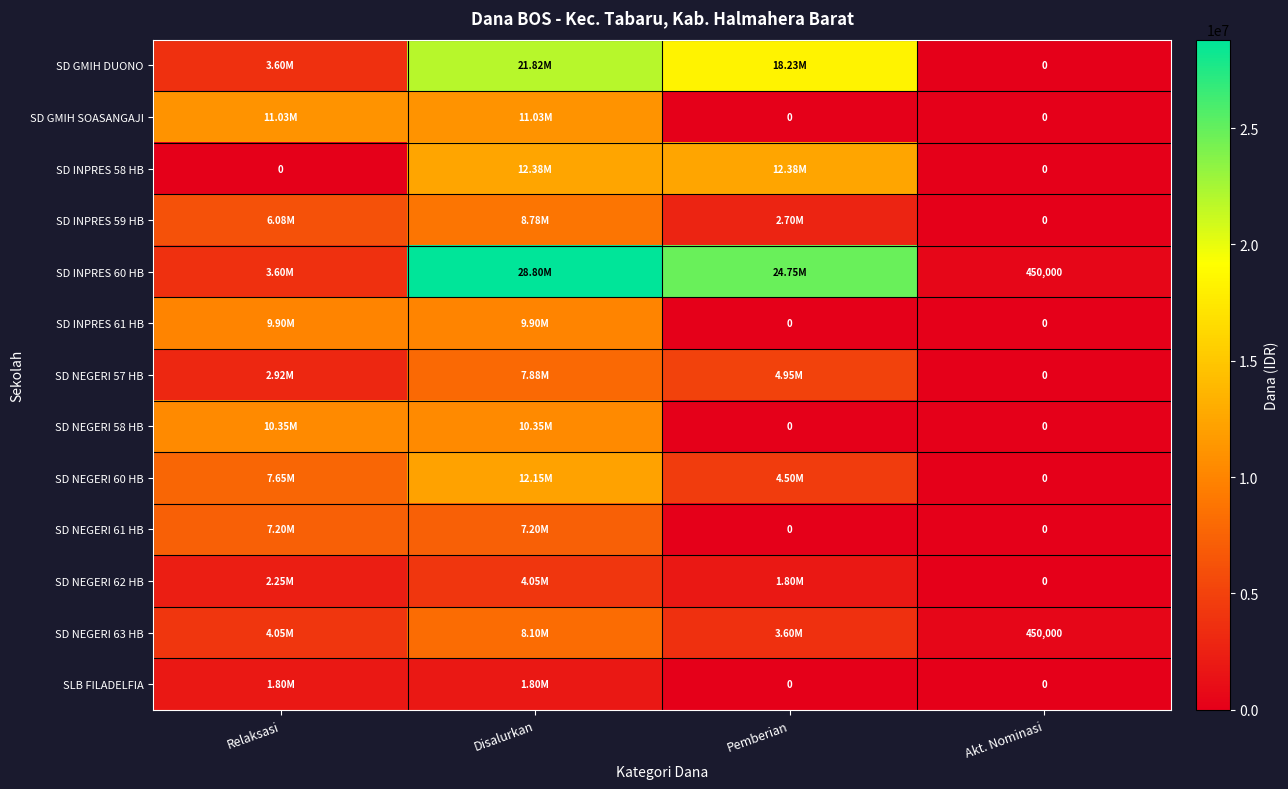

Rank the categories by SD INPRES 60 HB value from highest to lowest.

Disalurkan, Pemberian, Relaksasi, Akt. Nominasi